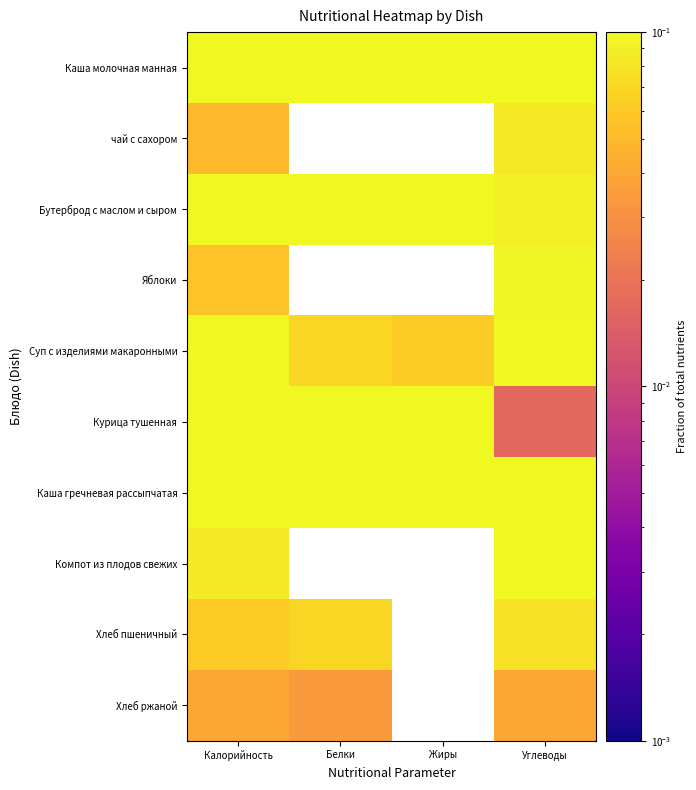

List the series in order of their peak value, lowest first.

Хлеб ржаной, Хлеб пшеничный, чай с сахором, Яблоки, Суп с изделиями макаронными, Курица тушенная, Компот из плодов свежих, Каша молочная манная, Каша гречневая рассыпчатая, Бутерброд с маслом и сыром